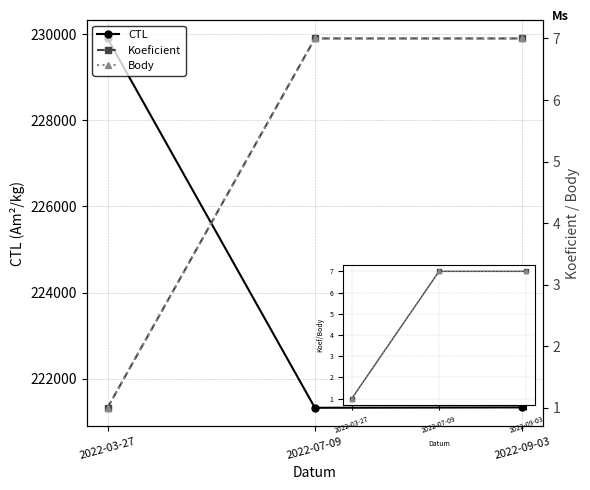

At which label does CTL first exceed 221329?

2022-03-27